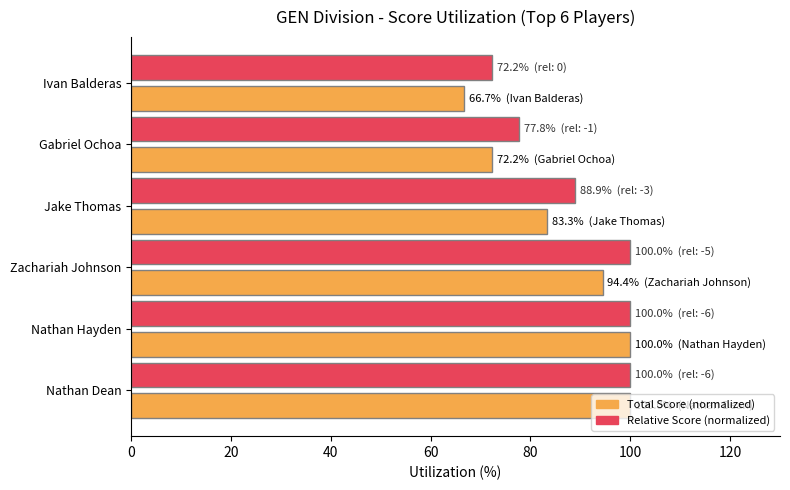

What is the approximate value of Relative Score (normalized) at Jake Thomas?

88.9